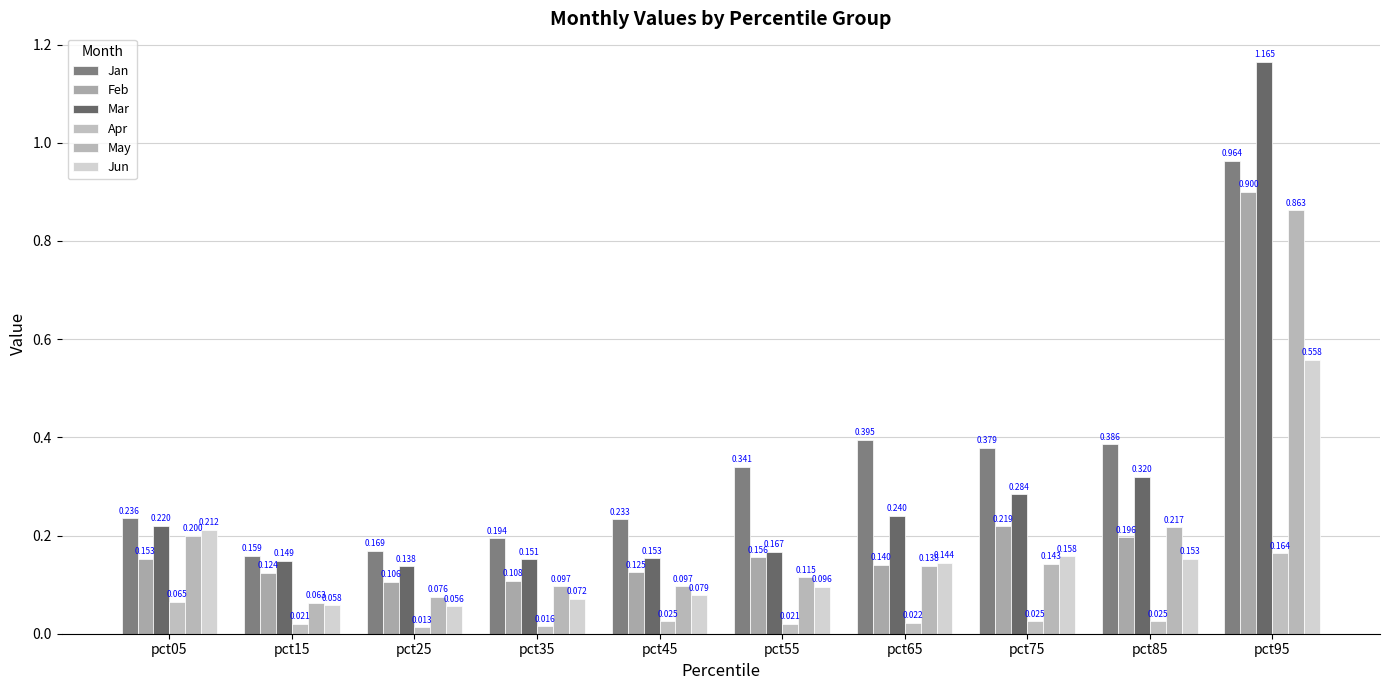

Which has a higher value, pct35 or pct75?

pct75